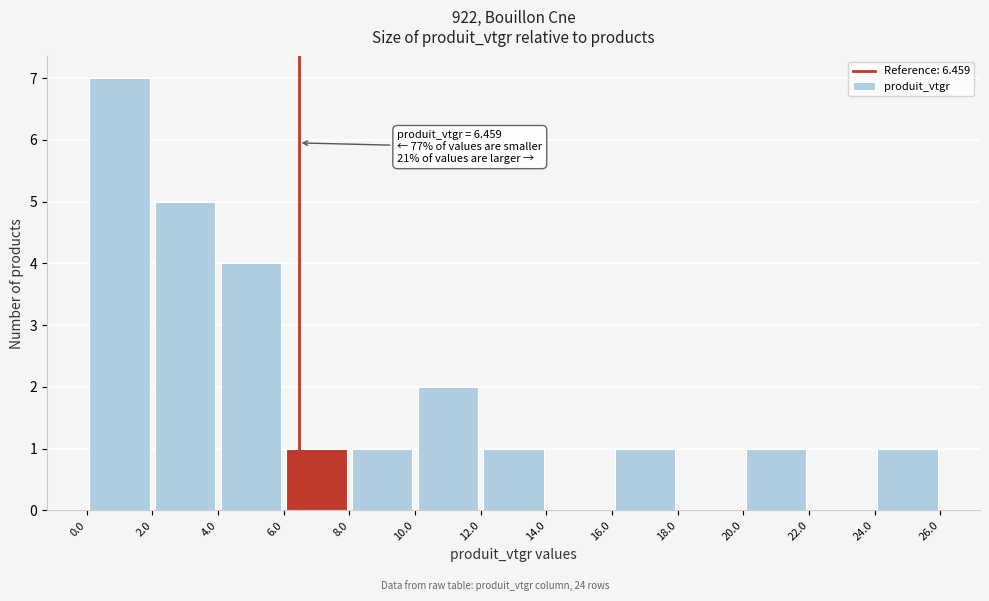

Which range on the x-axis has the tallest bar?

0.0 to 2.0